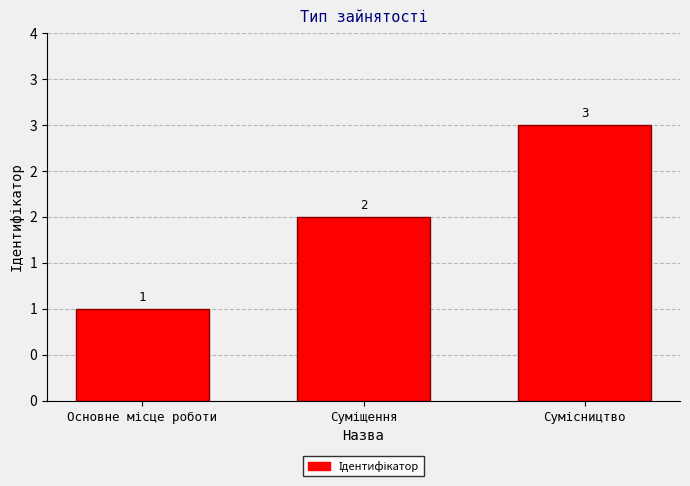

What position from the left is Основне місце роботи?

1